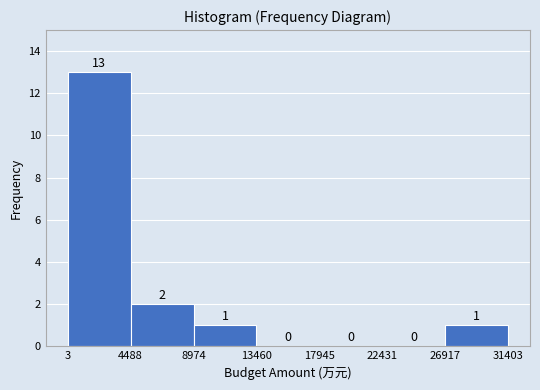

Over which range of the x-axis is the bar tallest?

3 to 4488